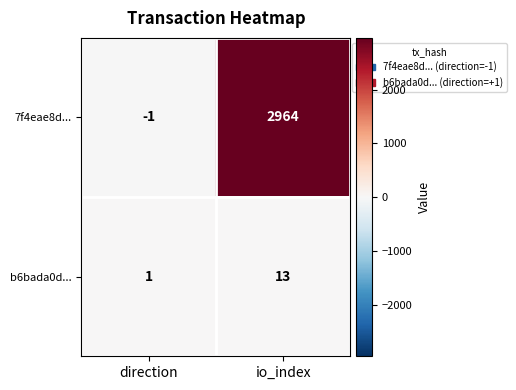

What is the difference between the maximum and minimum values in the b6bada0d... series?

12